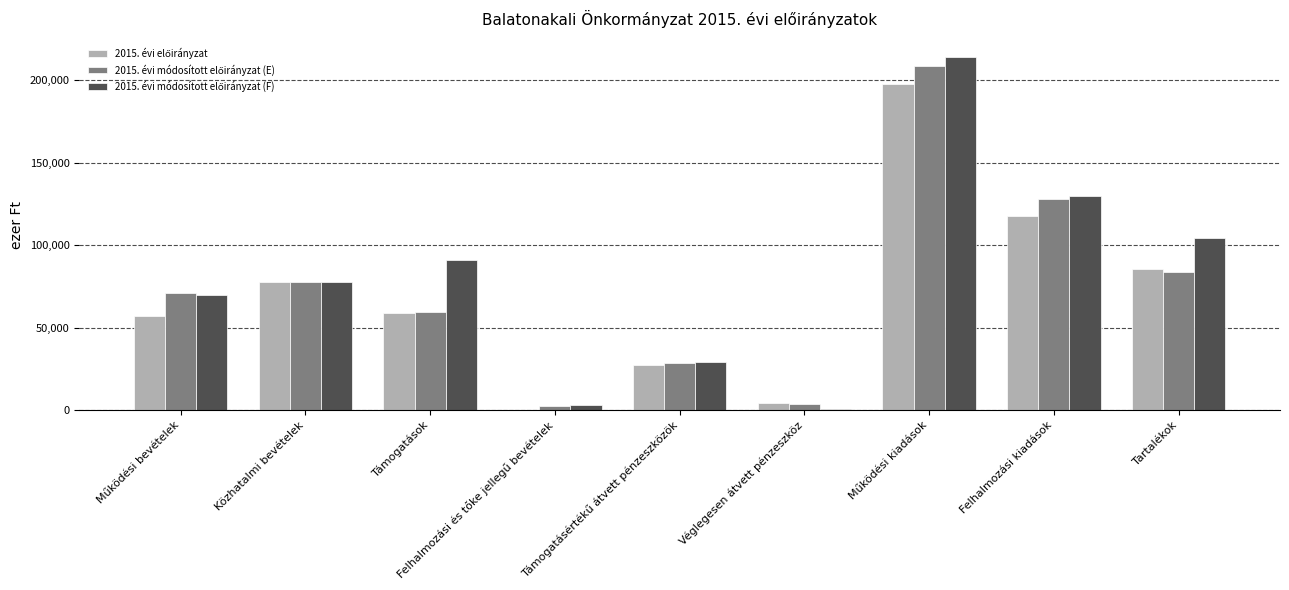

At which category is the sum across all series the highest?

Működési kiadások